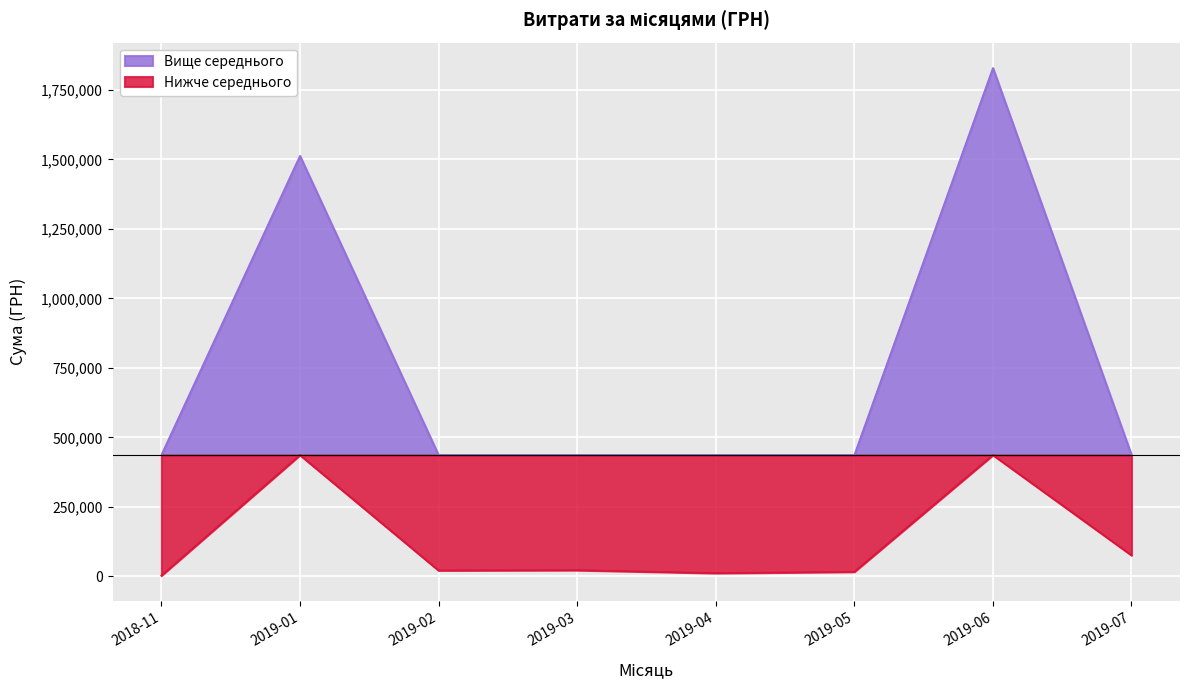

The value of Вище середнього at 2019-02 is 436477.3. True or false?

True